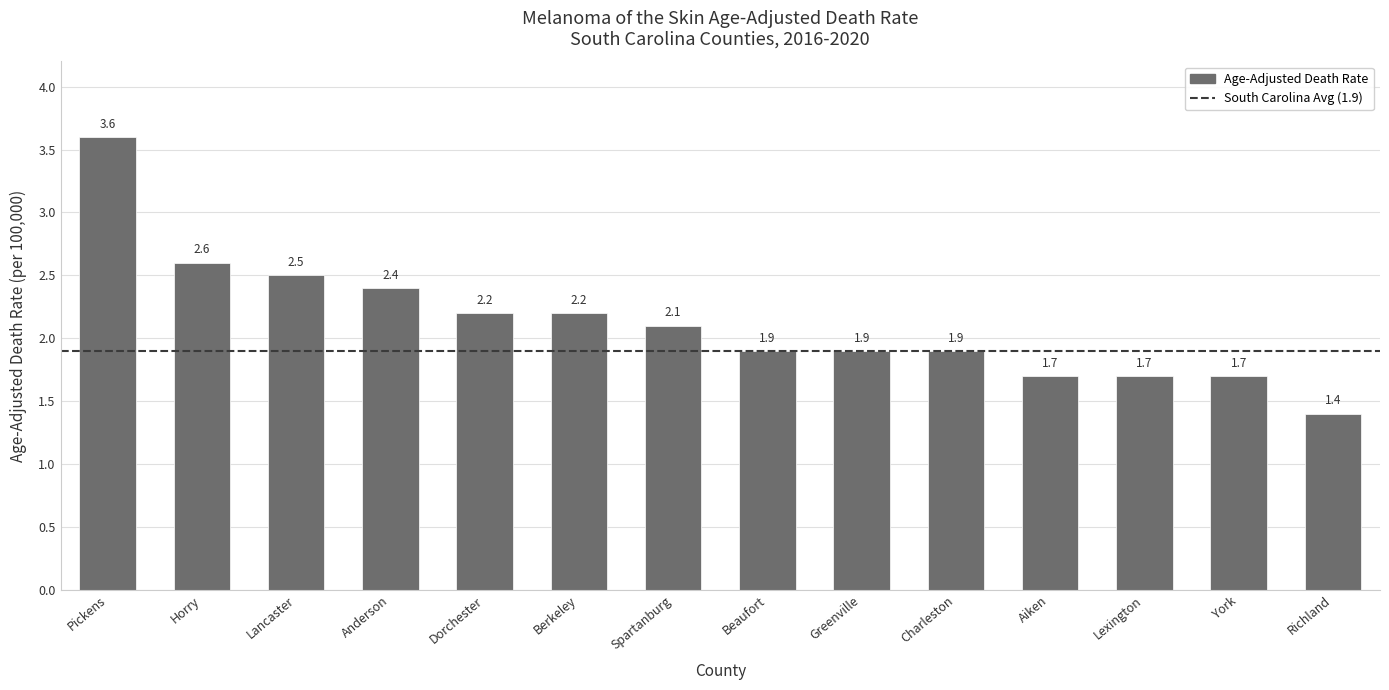

How many data points are less than 2?

7